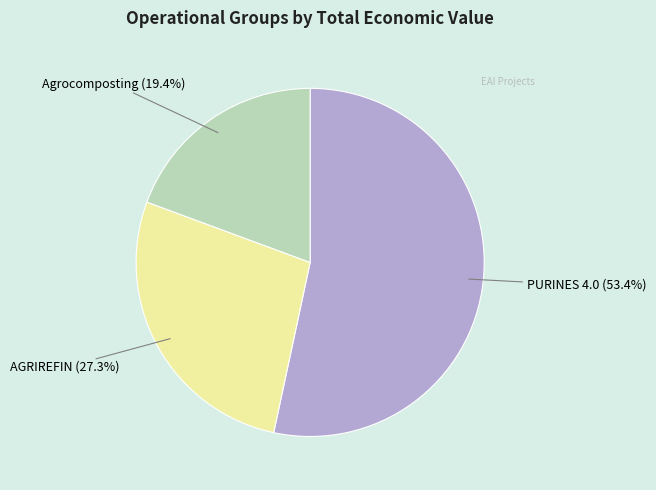

Count the number of slices in the pie.

3